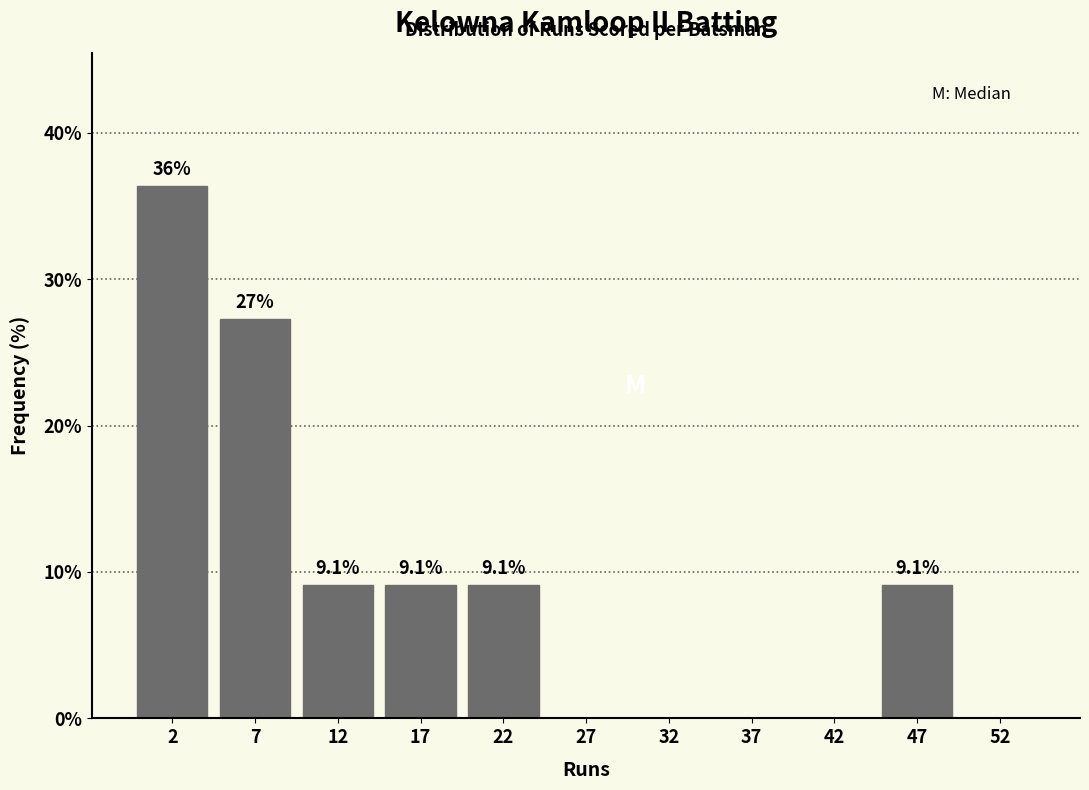

Which range on the x-axis has the tallest bar?

0 to 5